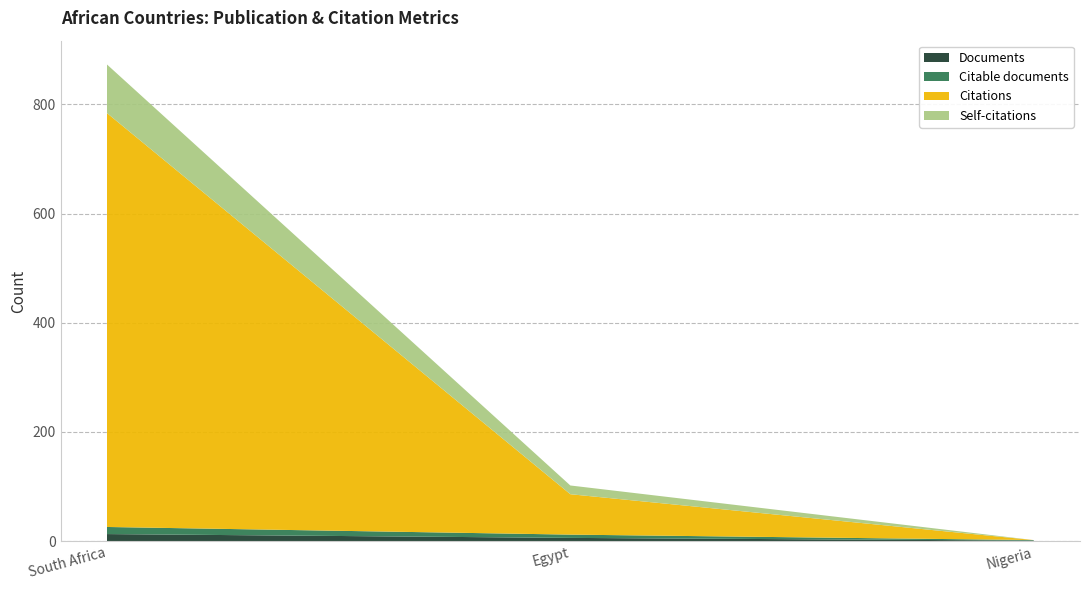

At which label is Citable documents closest to 7?

Egypt